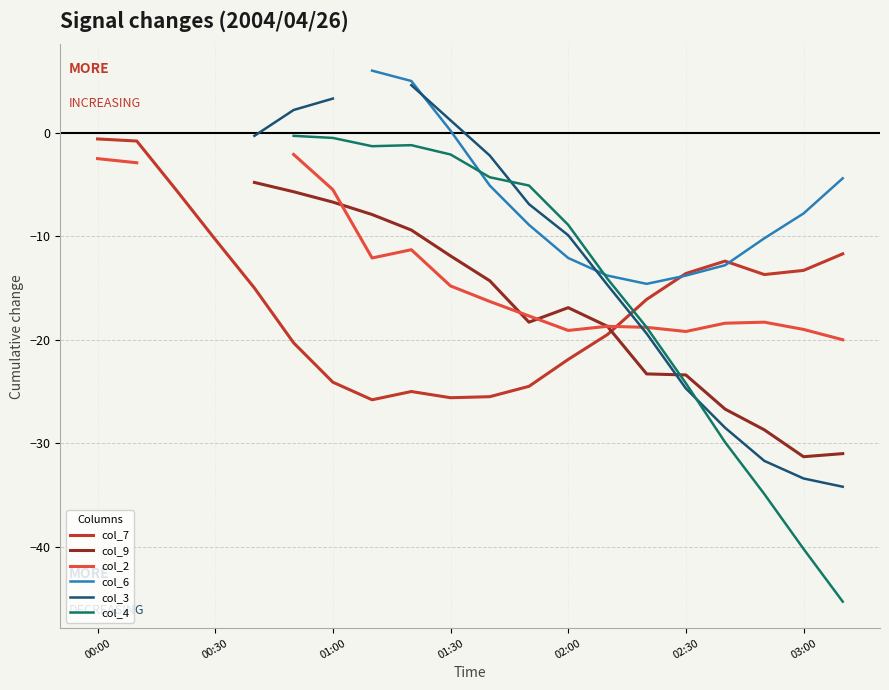

Is it true that col_7 equals -10.3 at 00:30?

True